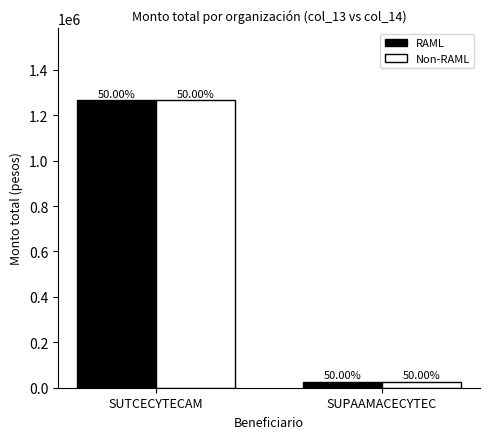

What is the label of the 2nd bar from the right?

SUTCECYTECAM